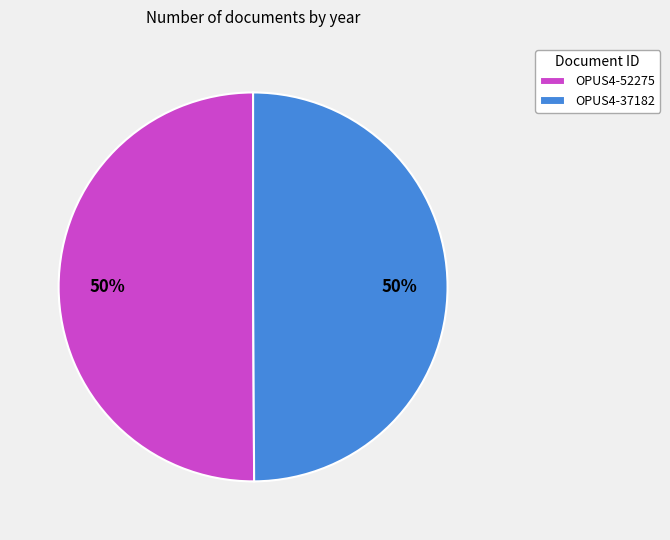

Count the number of slices in the pie.

2